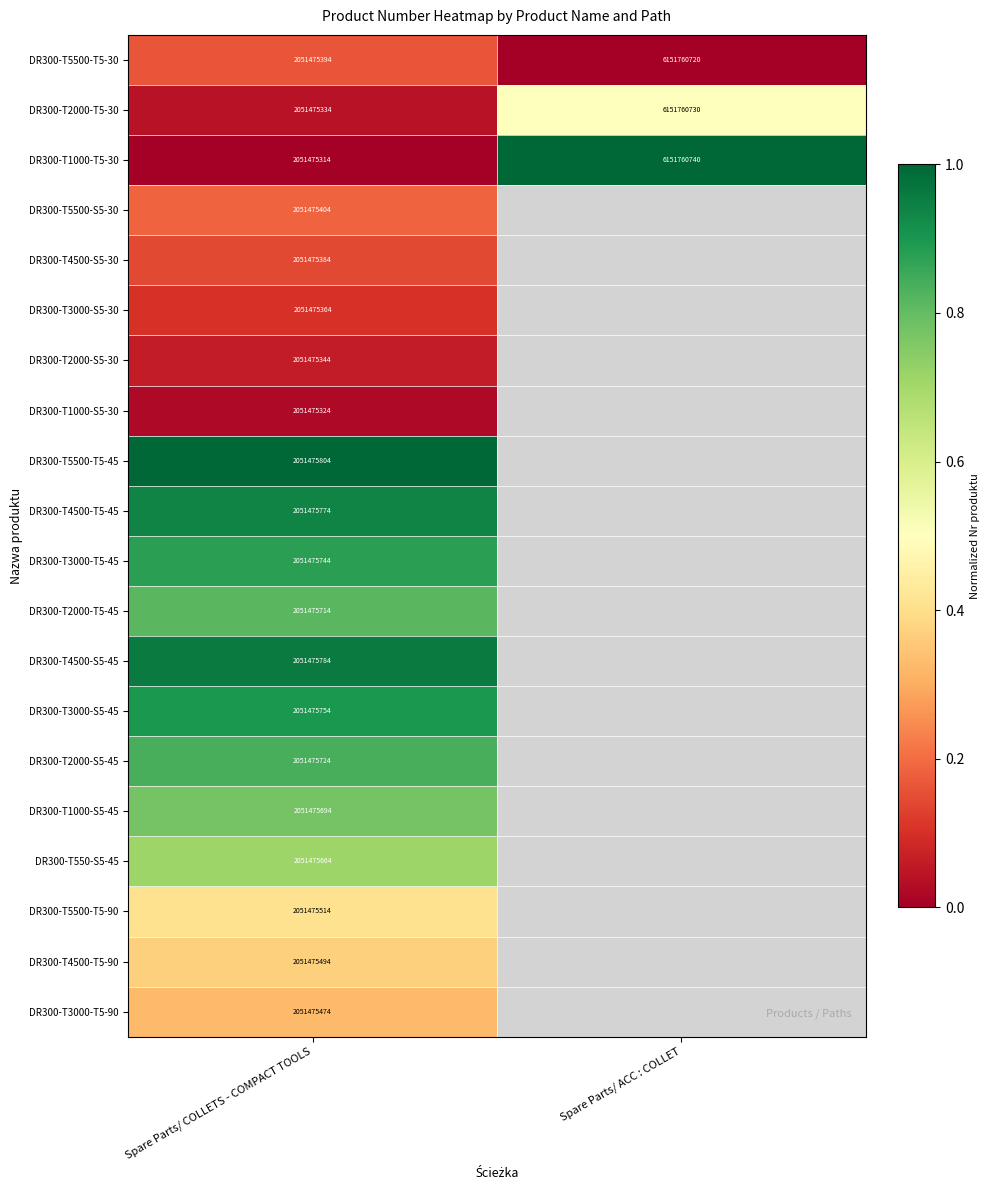

Is the value of DR300-T3000-S5-45 at Spare Parts/ COLLETS - COMPACT TOOLS greater than the value of DR300-T1000-T5-30 at Spare Parts/ COLLETS - COMPACT TOOLS?

Yes